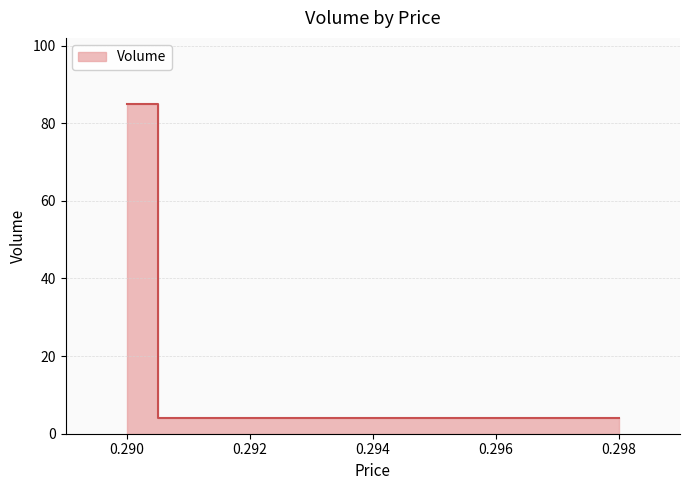

What is the ratio of the value at 0.29 to the value at 0.291?

20.0